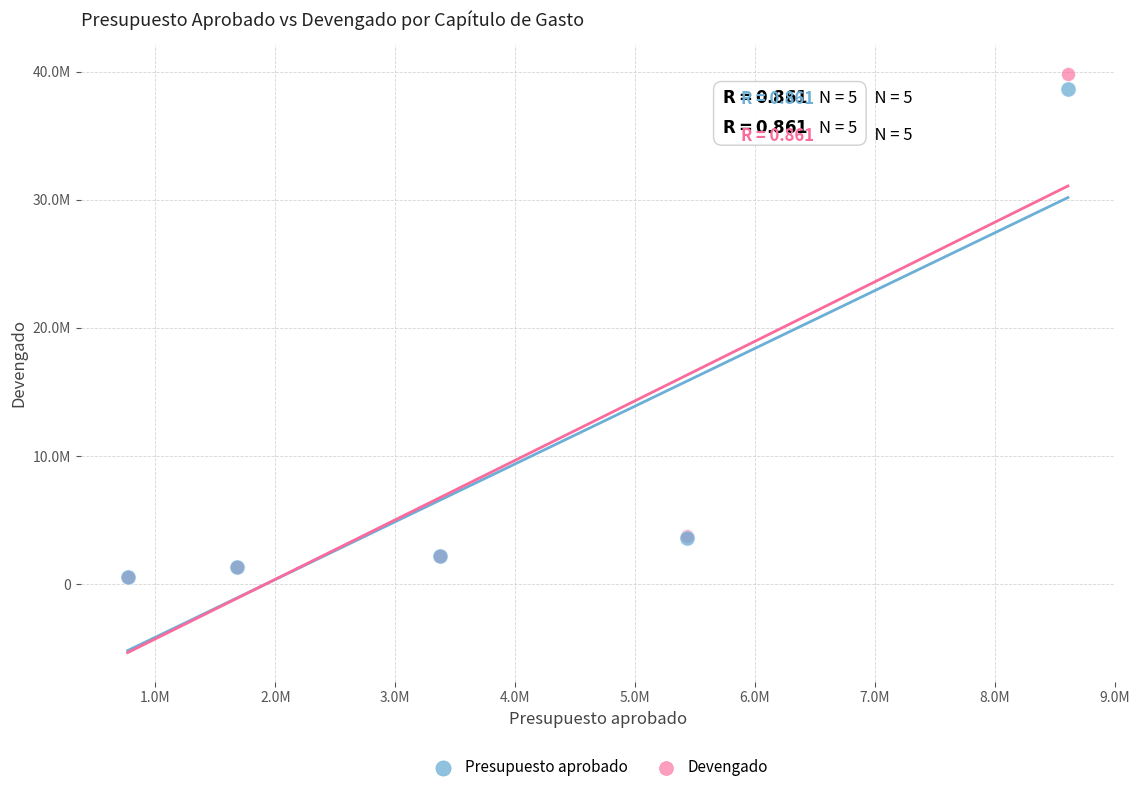

What are all the series names shown in the legend?

Presupuesto aprobado, Devengado